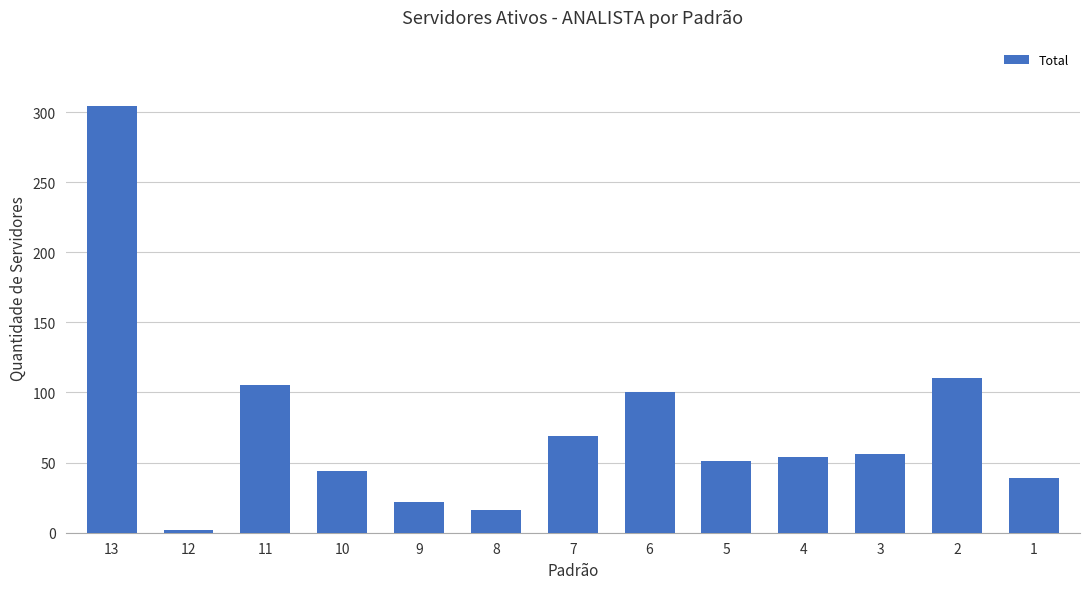

What is the change in value from 10 to 7?

+25